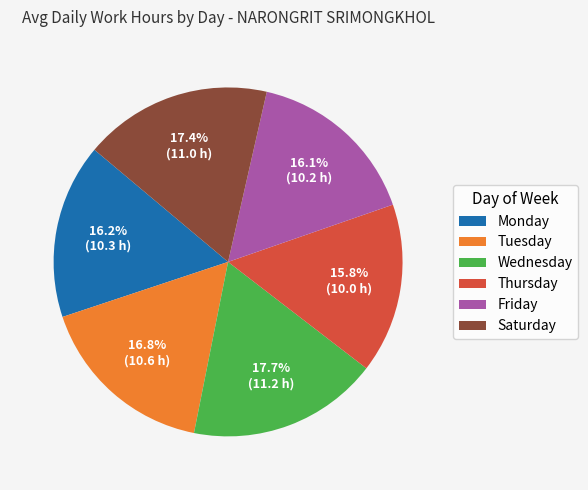

To the nearest percent, what is the average slice percentage?

17%